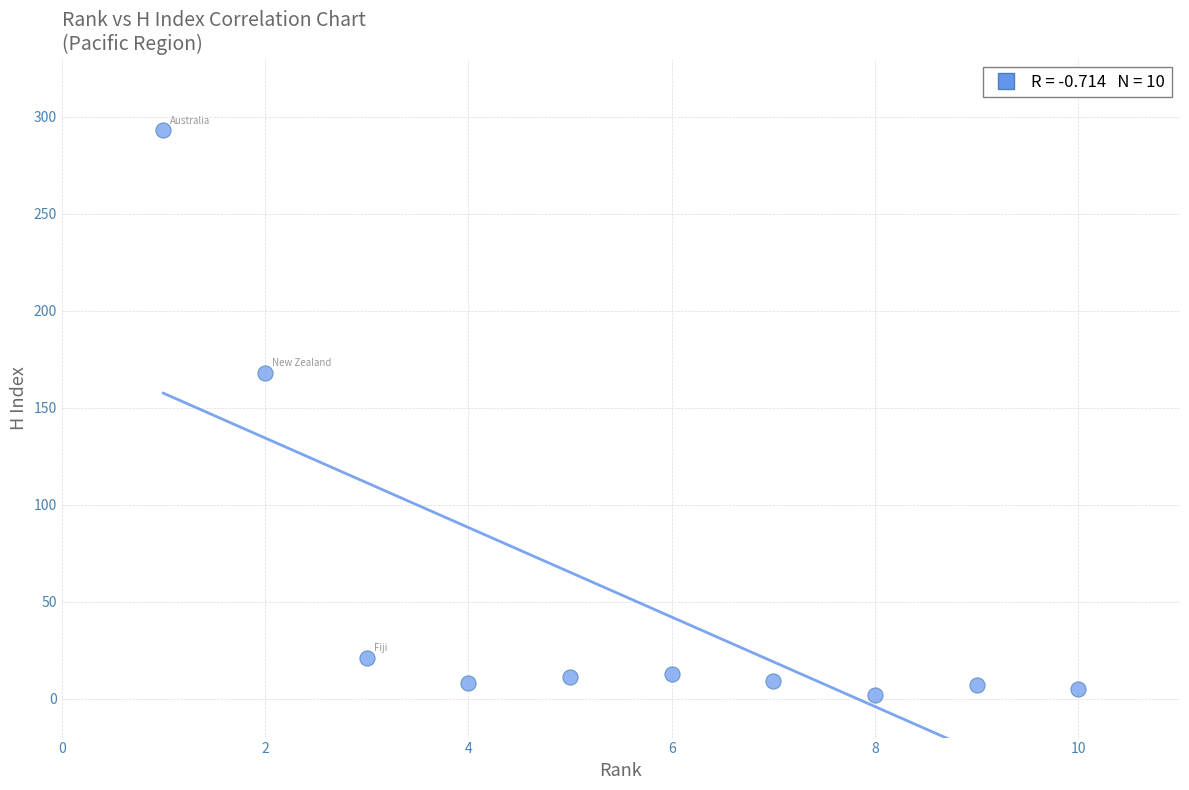

What is the average Y value?

54